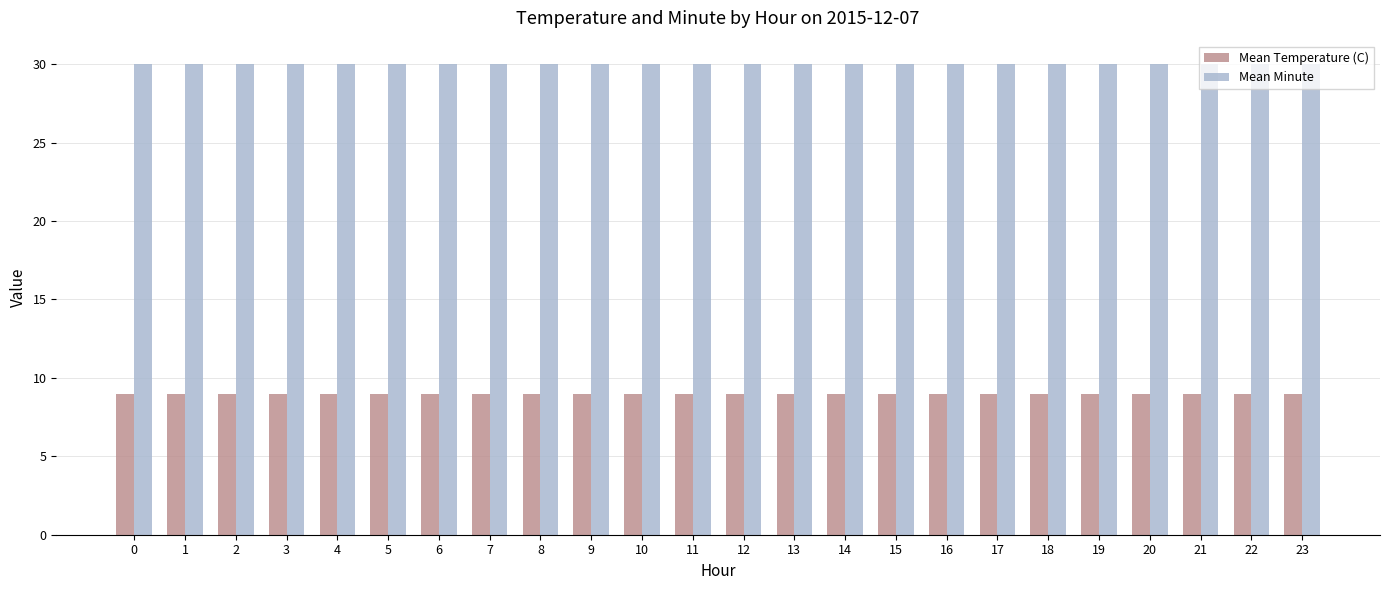

What are all the series names shown in the legend?

Mean Temperature (C), Mean Minute